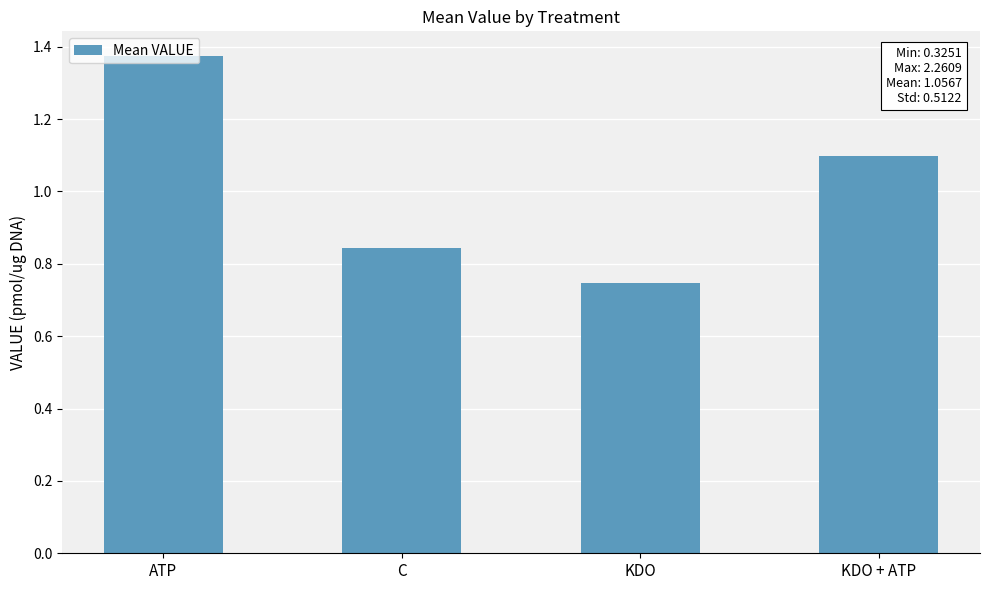

What is the sum of the values at KDO + ATP and ATP?

2.5